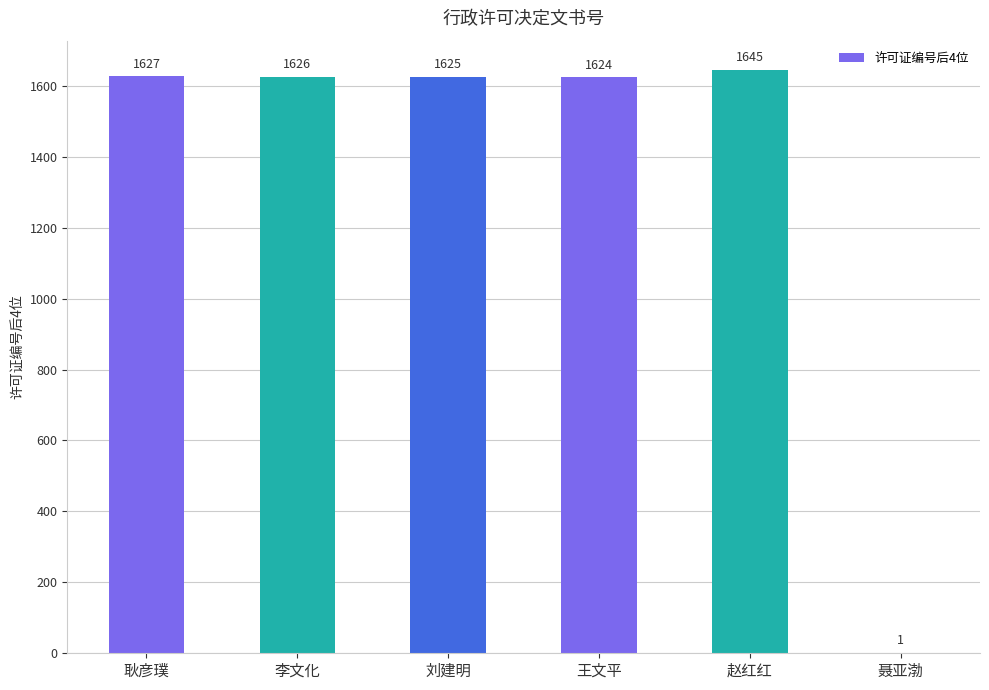

Which category has the highest value across all series?

赵红红